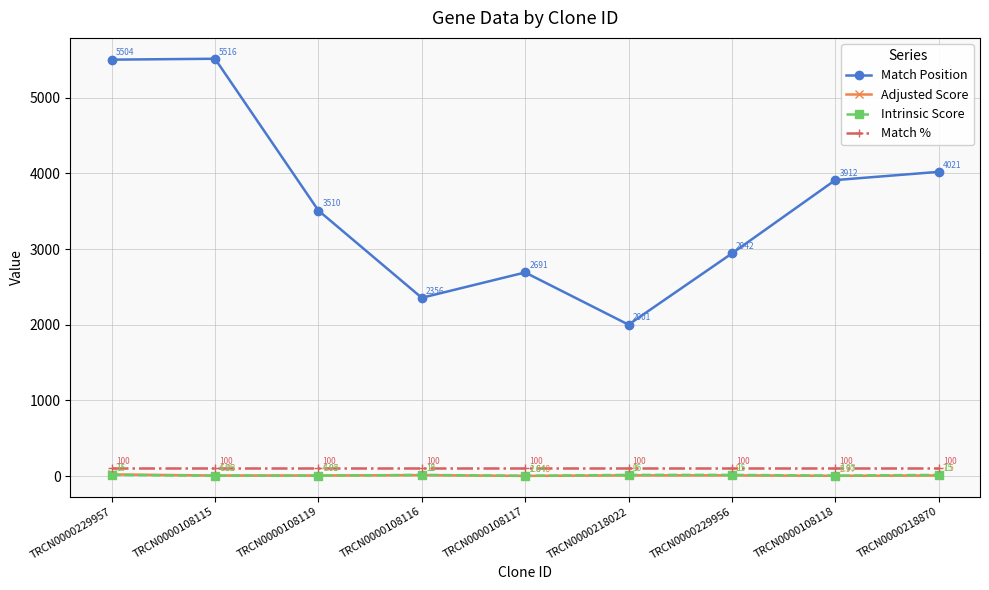

True or false: Match % and Intrinsic Score cross at least once.

False